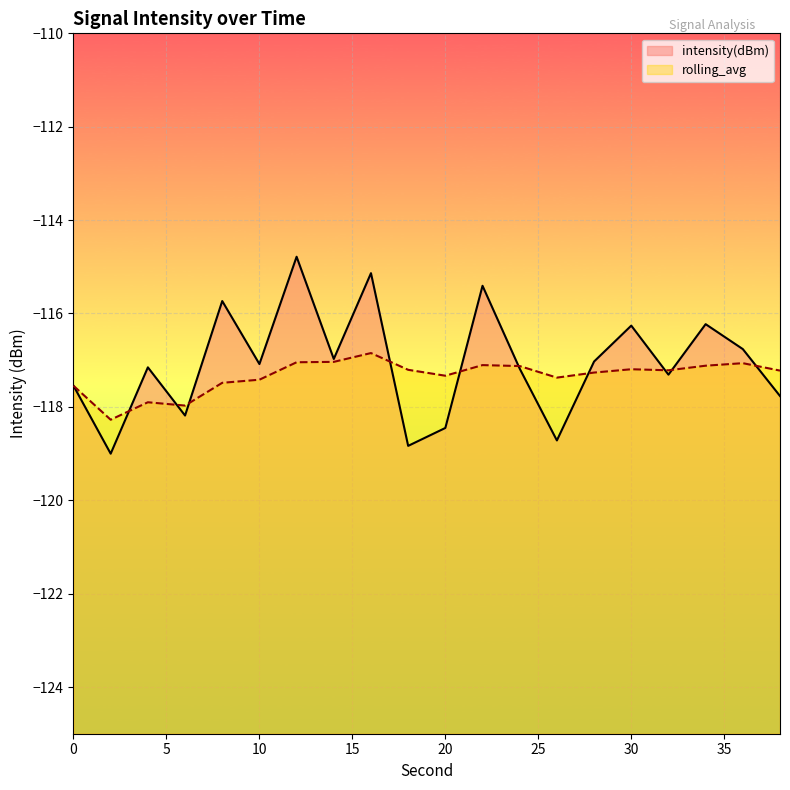

What is the approximate value of rolling_avg at 26?

-117.4